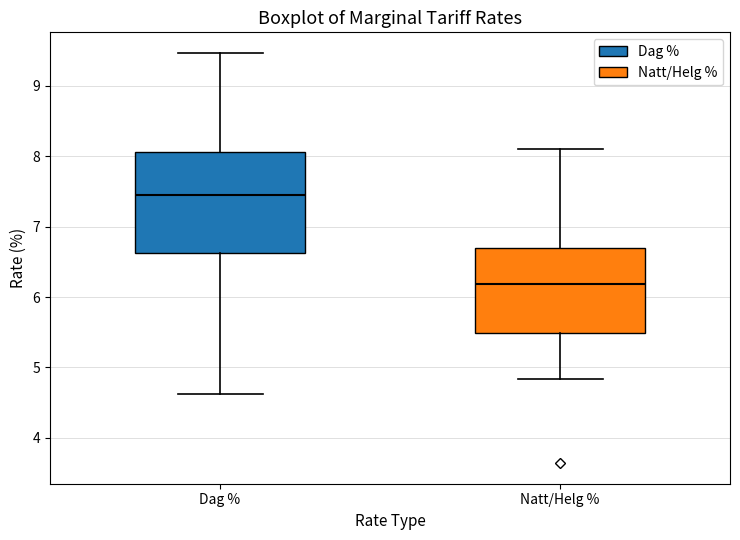

Reading left to right, transcribe this box plot: for each box, give where its median line is, the range the box spans, and where its two whiskers end, as read against the y-axis. The values are not printed on the chart, so give them approximately, as read against the axis.

Dag %: median 7.5, box 6.6 to 8.1, whiskers 4.6 to 9.5
Natt/Helg %: median 6.2, box 5.5 to 6.7, whiskers 4.8 to 8.1